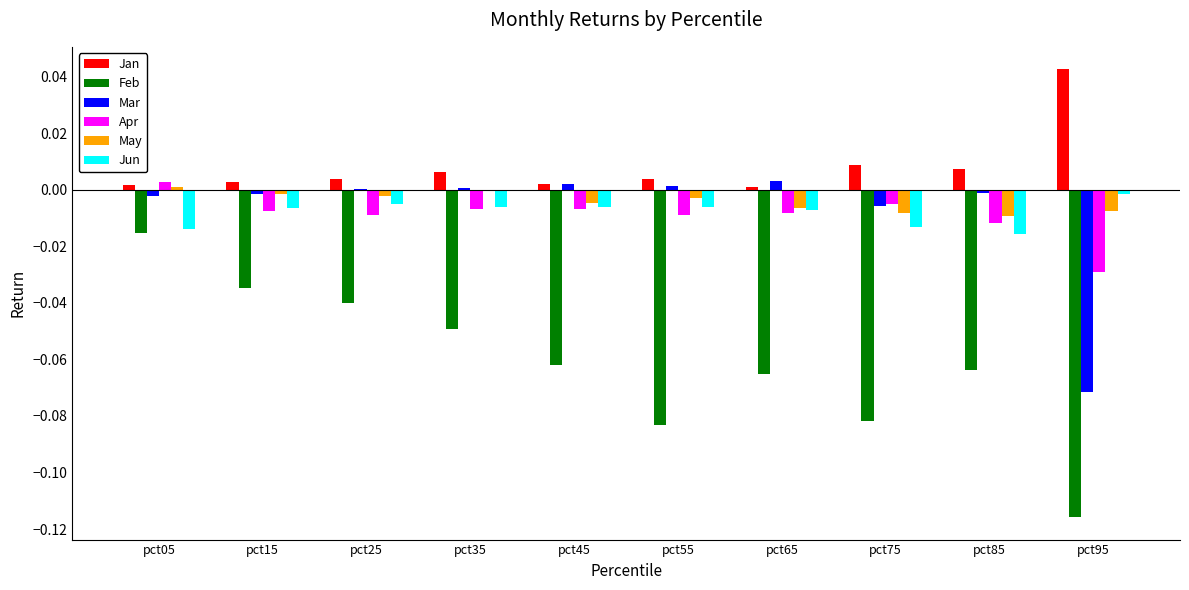

Does the chart contain stacked bars?

No